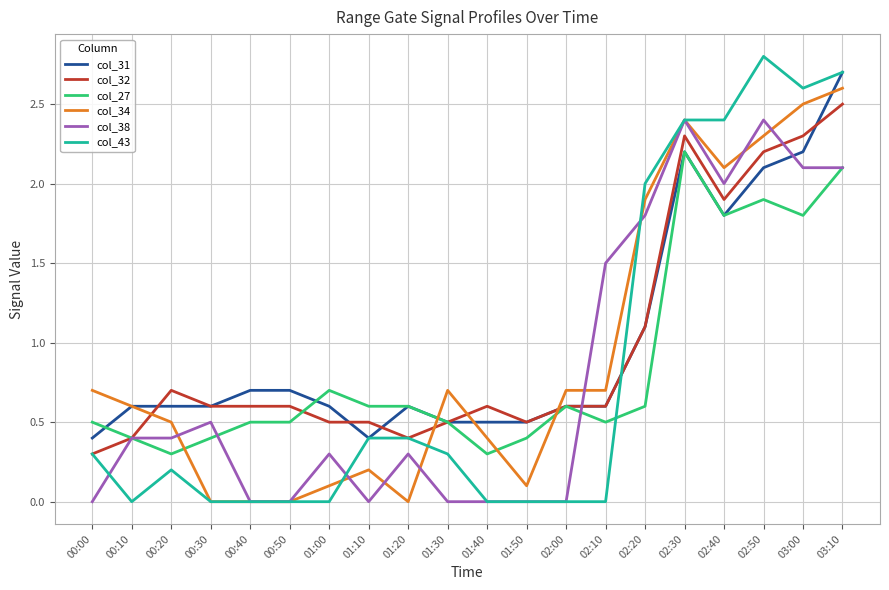

How many distinct data groups are displayed?

6